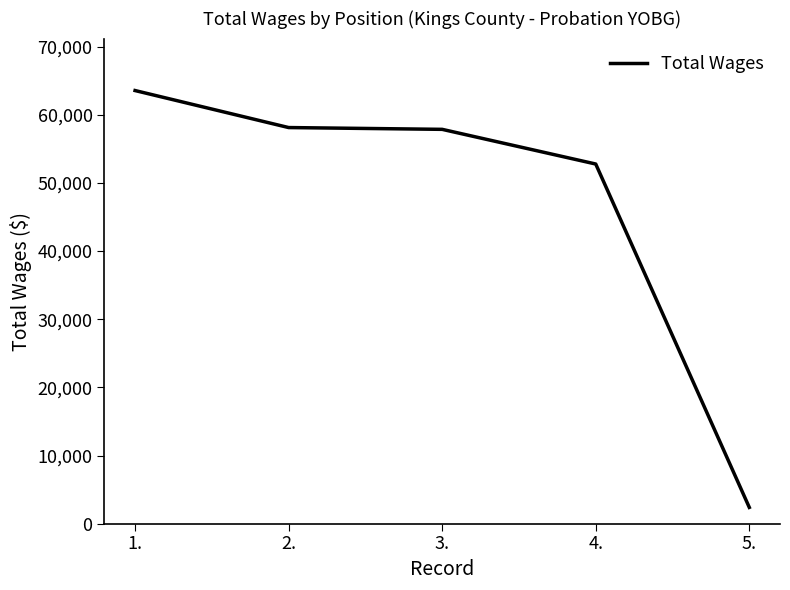

What is the ratio of the value at 4. to the value at 2.?

0.9